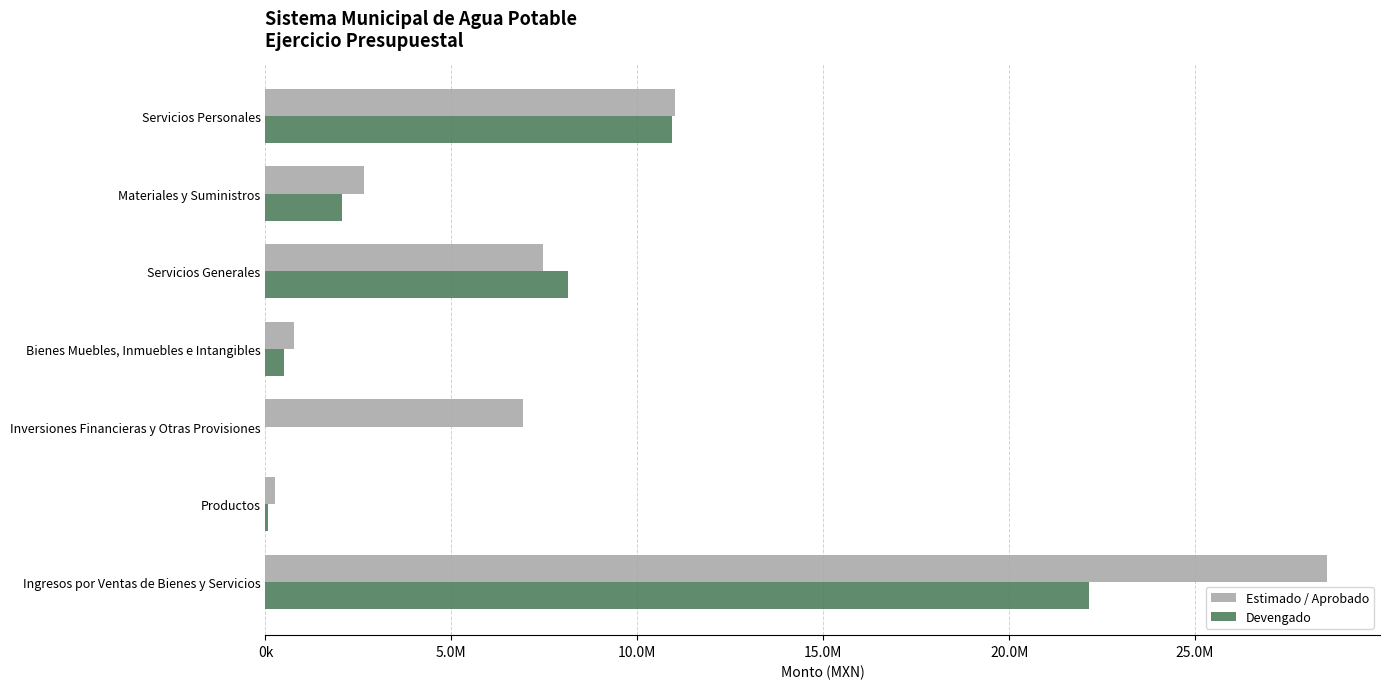

What are all the series names shown in the legend?

Estimado / Aprobado, Devengado